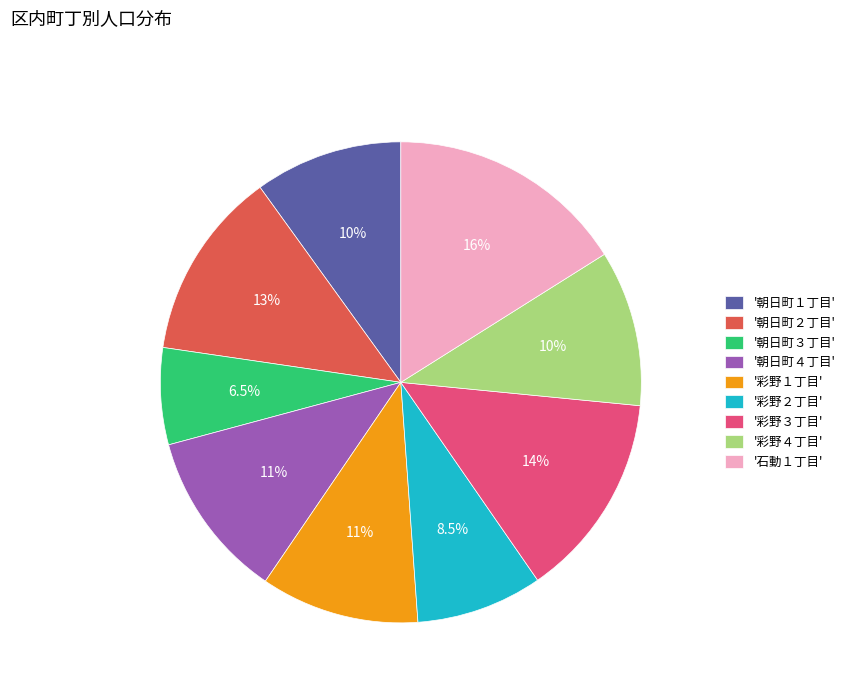

Between '朝日町３丁目' and '彩野２丁目', which is larger?

'彩野２丁目'